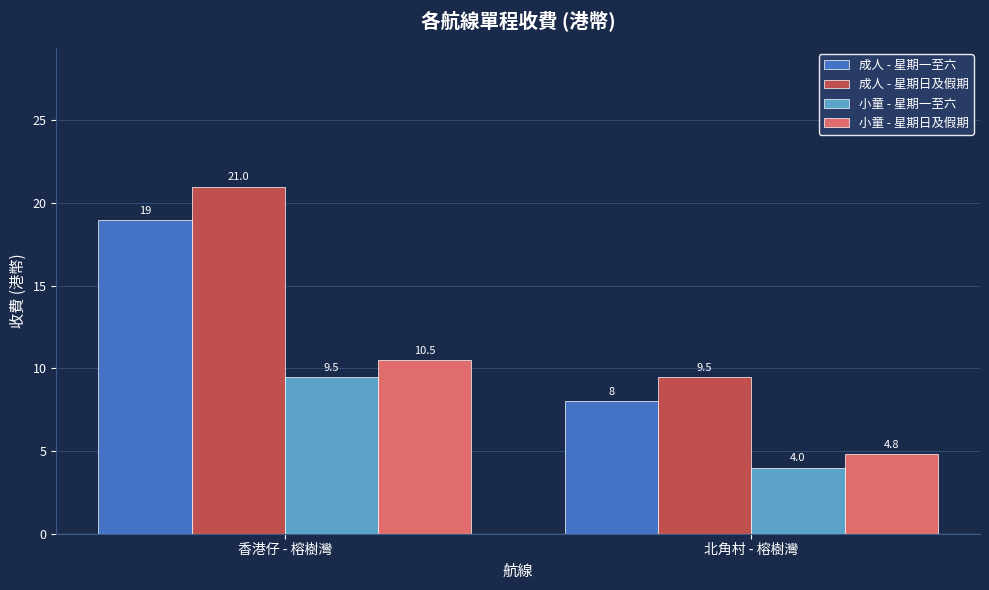

At which category is the sum across all series the highest?

香港仔 - 榕樹灣